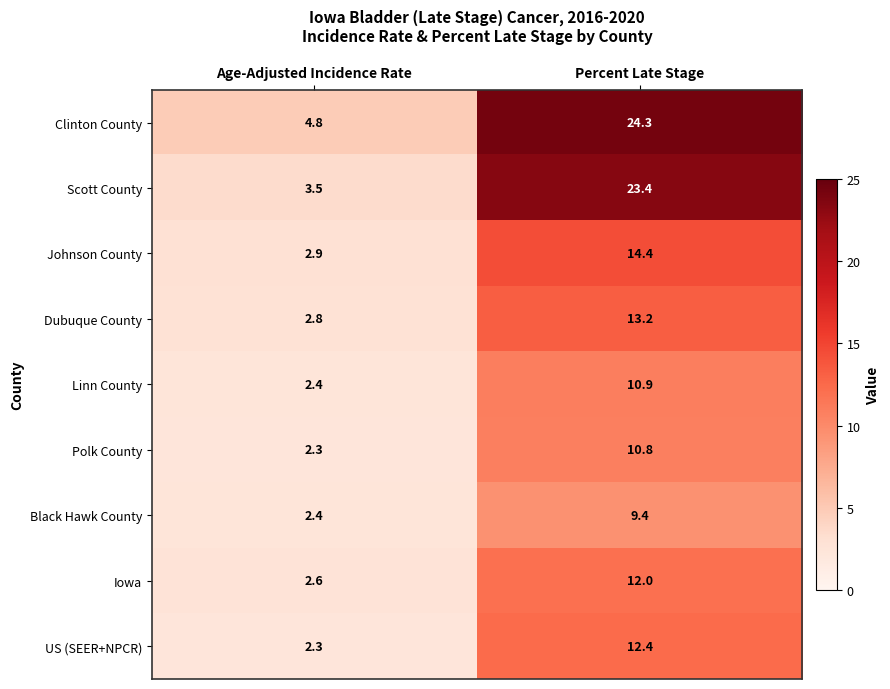

What is the spread (max minus min) of values at Age-Adjusted Incidence Rate?

2.5